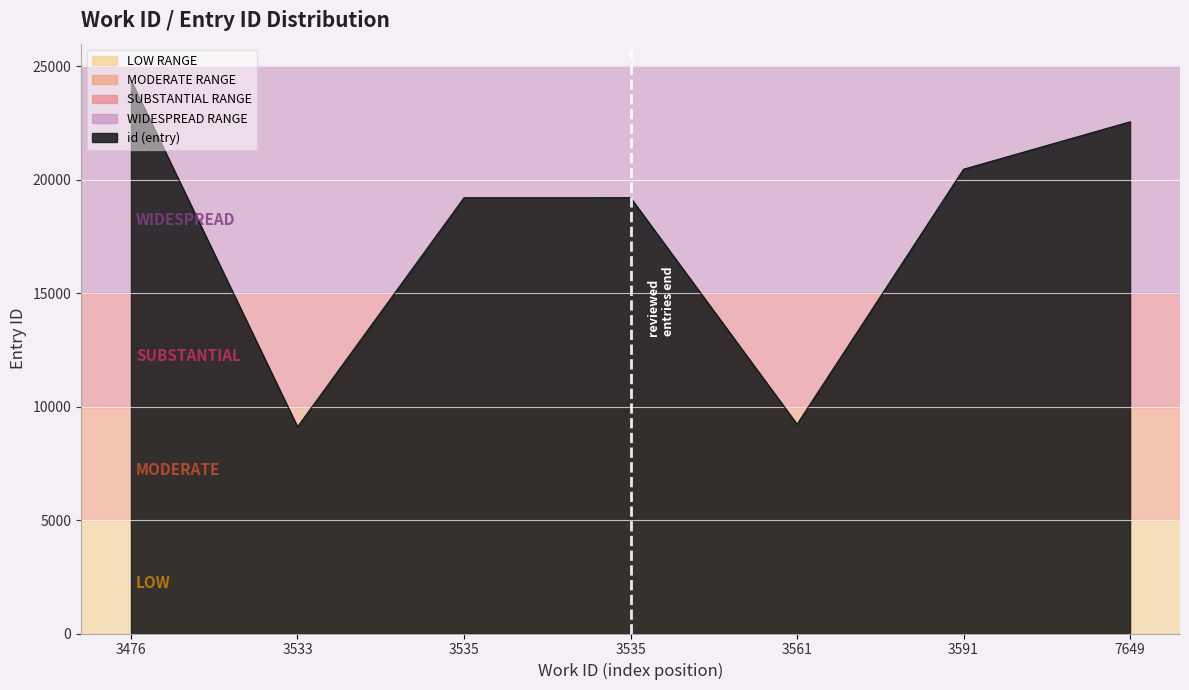

What is the sum of the values at 3476 and 3591?

44847